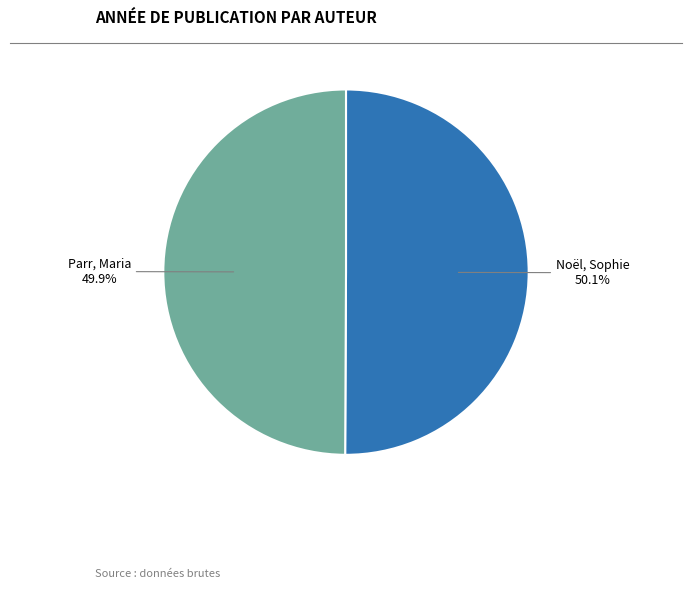

Does any single category account for the majority?

Yes